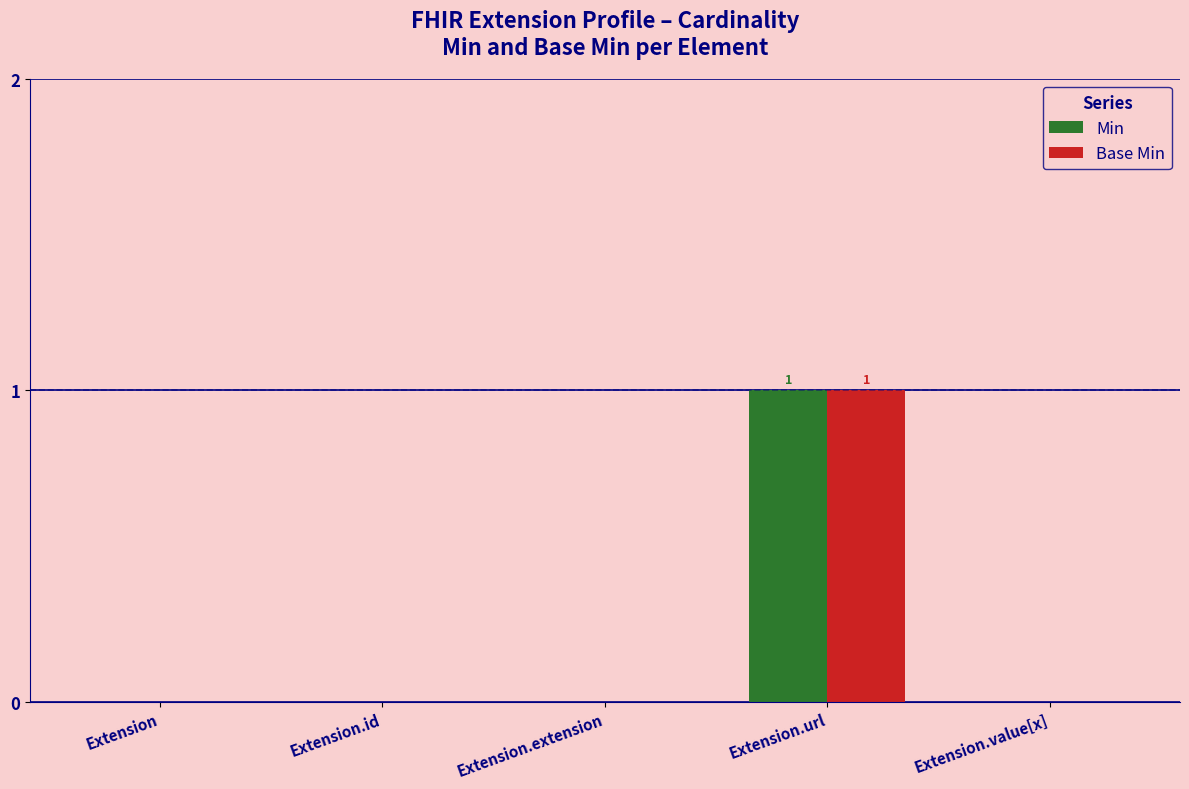

The value of Base Min at Extension.id is 0. True or false?

True